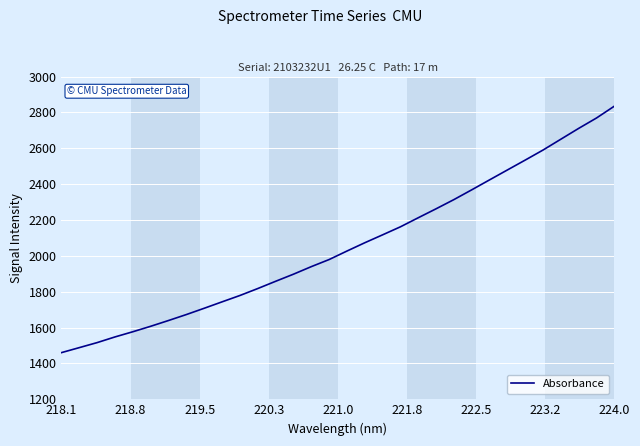

How many lines are shown in the chart?

1